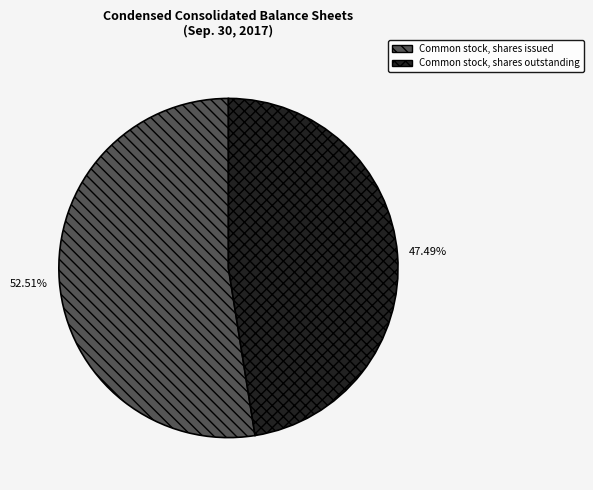

How much of the chart is everything except Common stock, shares outstanding?

52.5%